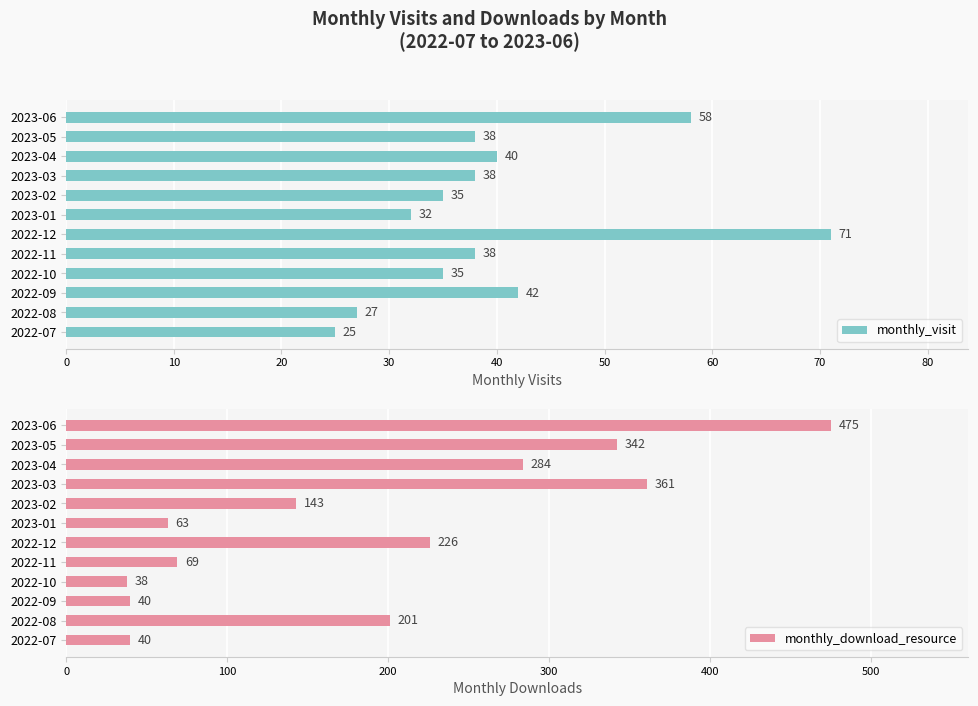

Which category has the highest value in the monthly_visit series?

2022-12